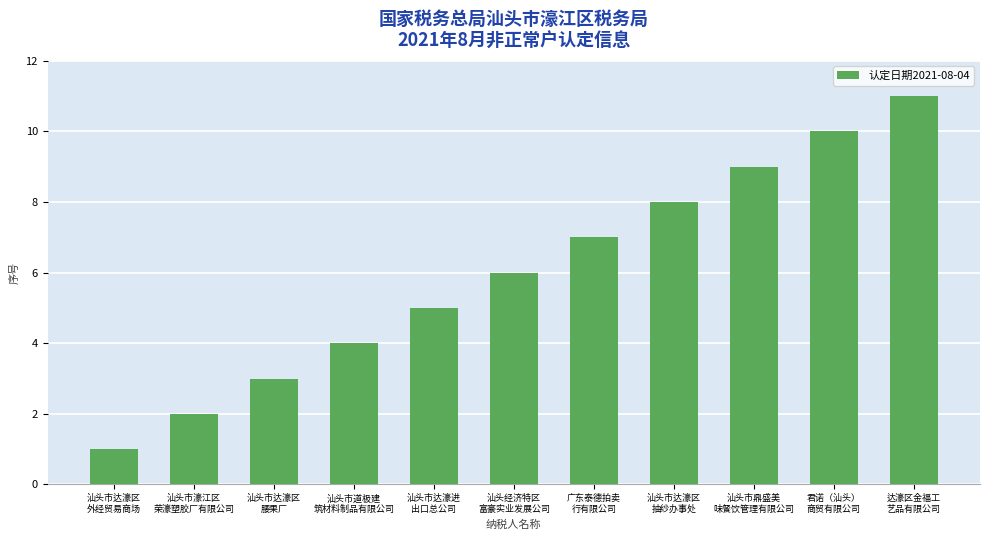

Reading right to left, what are all the values shown in this chart?

11	10	9	8	7	6	5	4	3	2	1